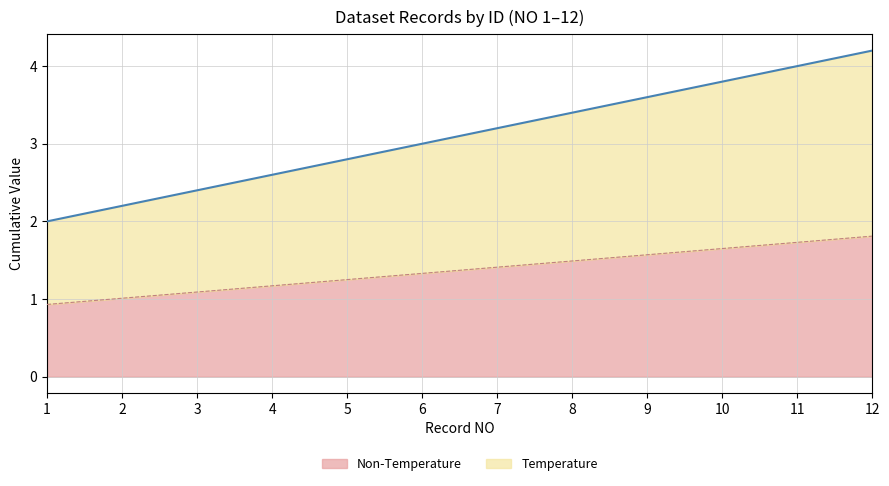

Rank the categories by Temperature value from lowest to highest.

1, 2, 3, 4, 5, 6, 7, 8, 9, 10, 11, 12